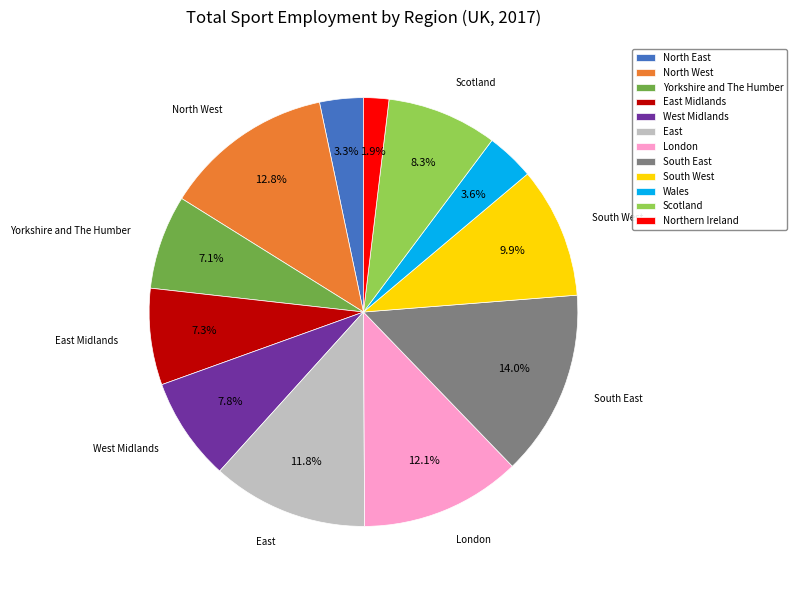

Is there a majority slice in this chart?

No